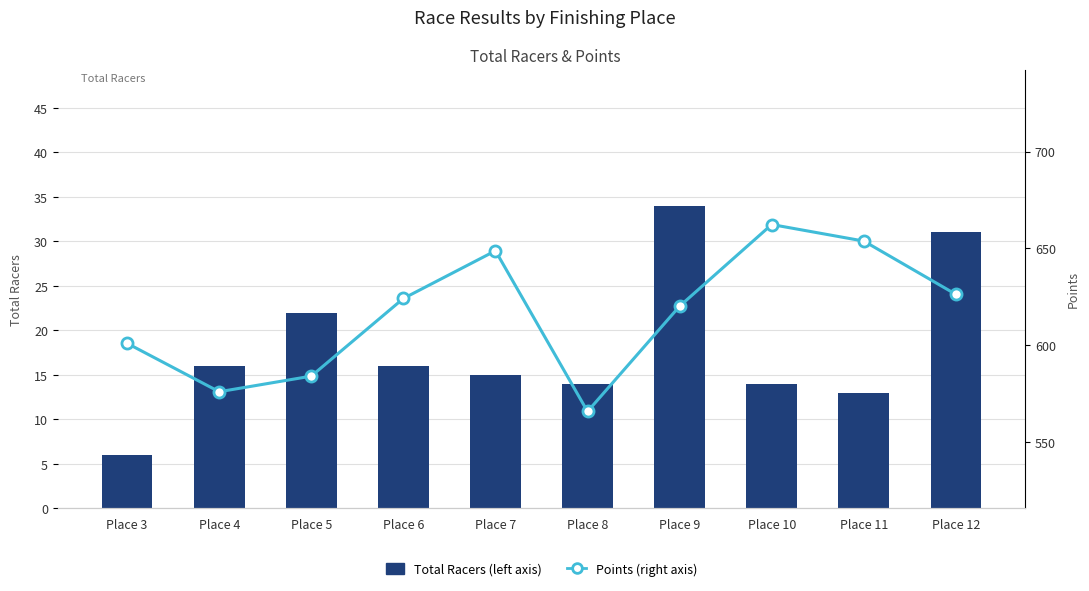

What is the value of the Points (right axis) bar at the 3rd from the left?

584.0